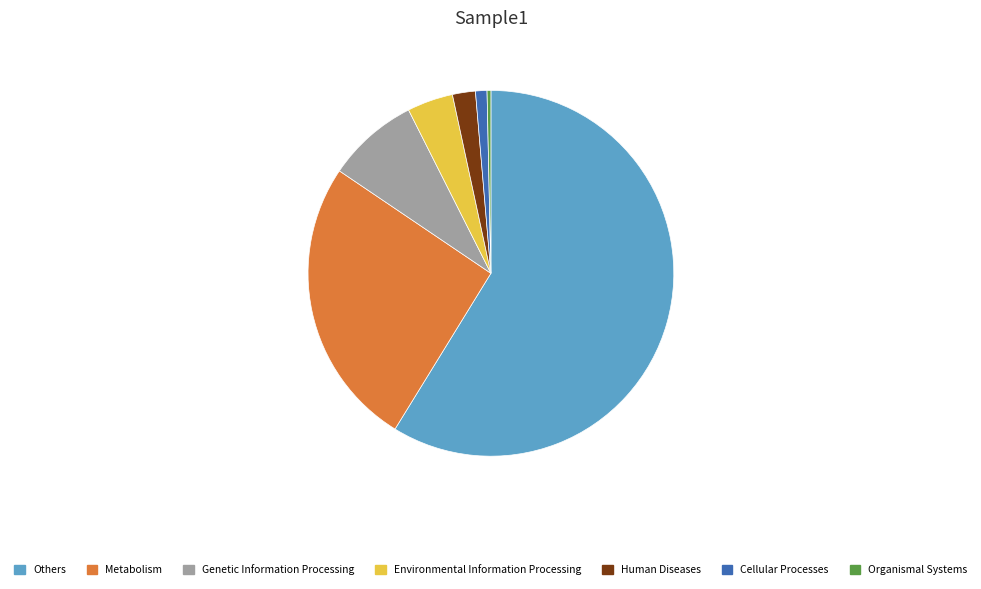

Is there any slice that represents more than half of the pie?

Yes